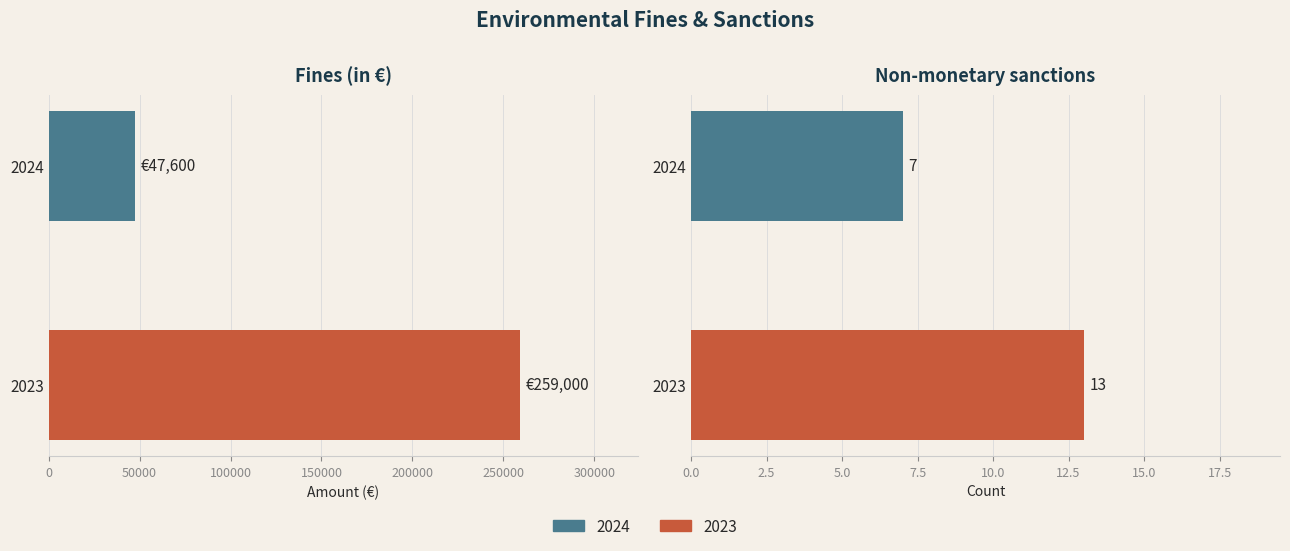

Which series changed the most between Fines (in €) and Non-monetary sanctions?

2023